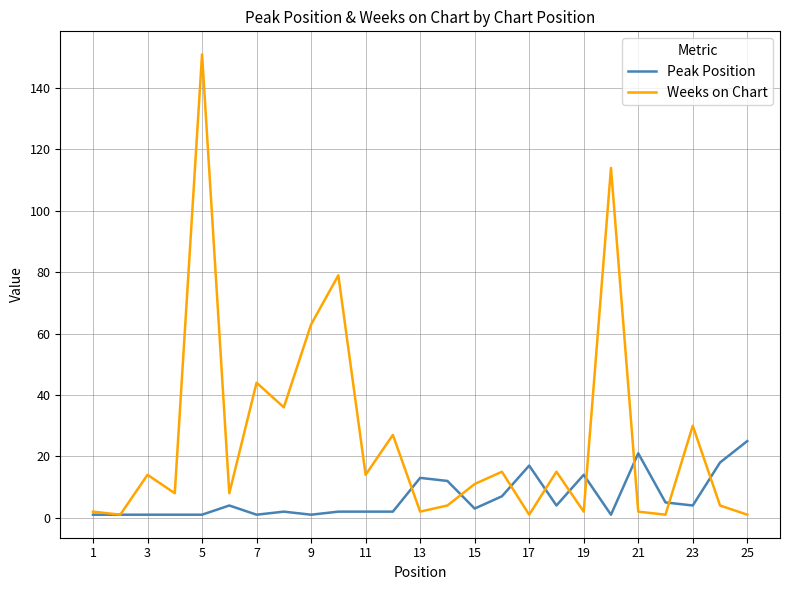

Which series has the largest range (max minus min)?

Weeks on Chart